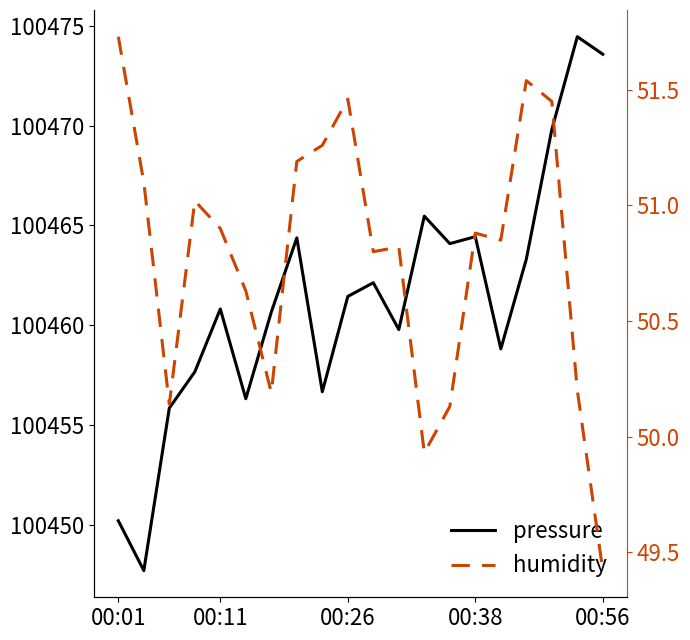

What is the sum of all humidity values?

1015.6